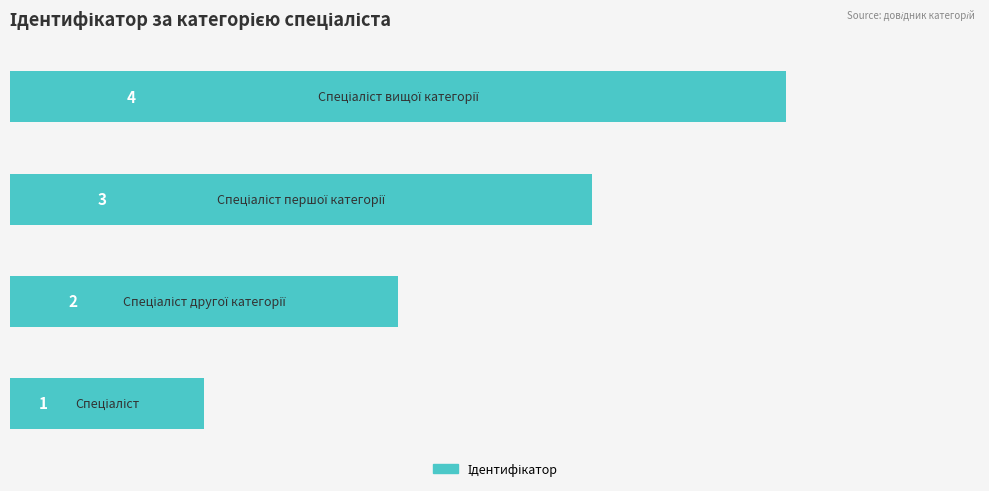

What is the sum of all values?

10